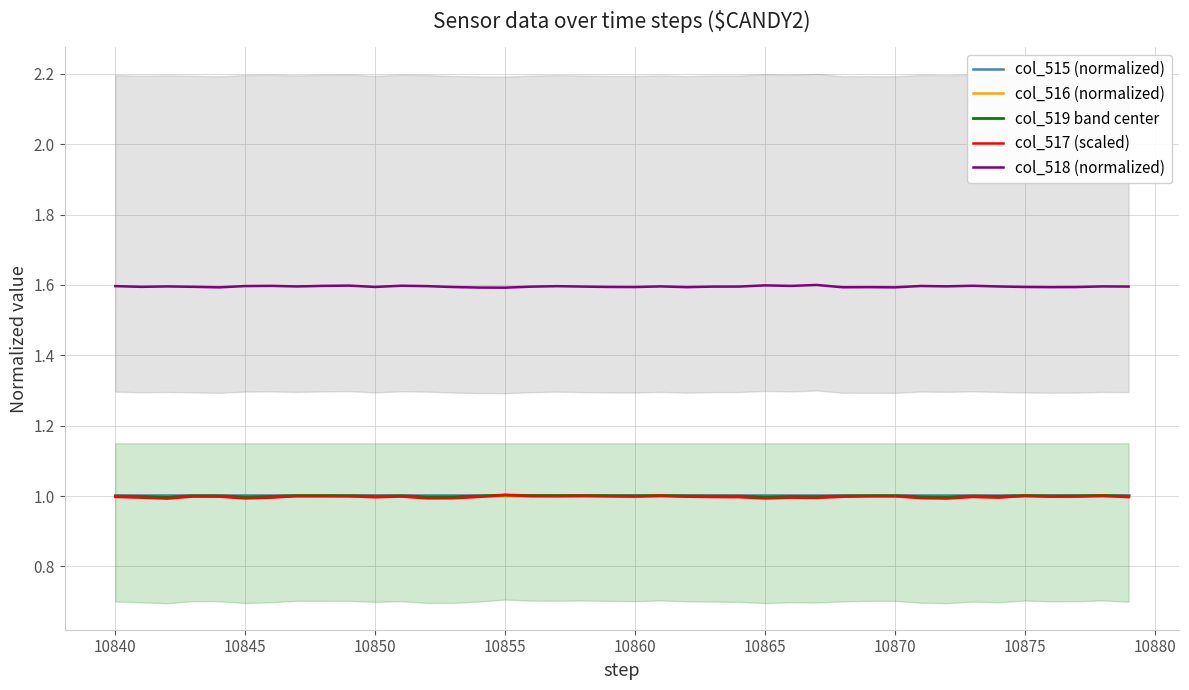

What is the maximum value for col_518 (normalized)?

1.6